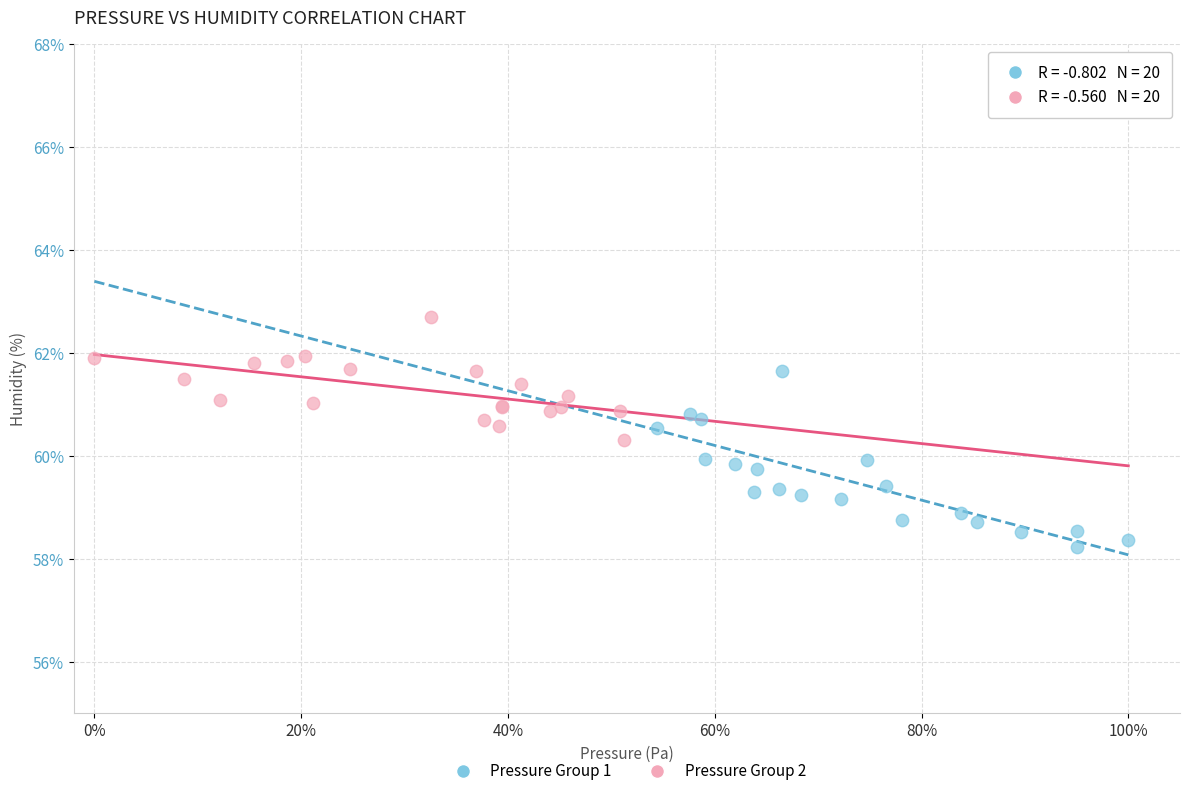

Which series reaches the maximum Y coordinate?

Pressure Group 2